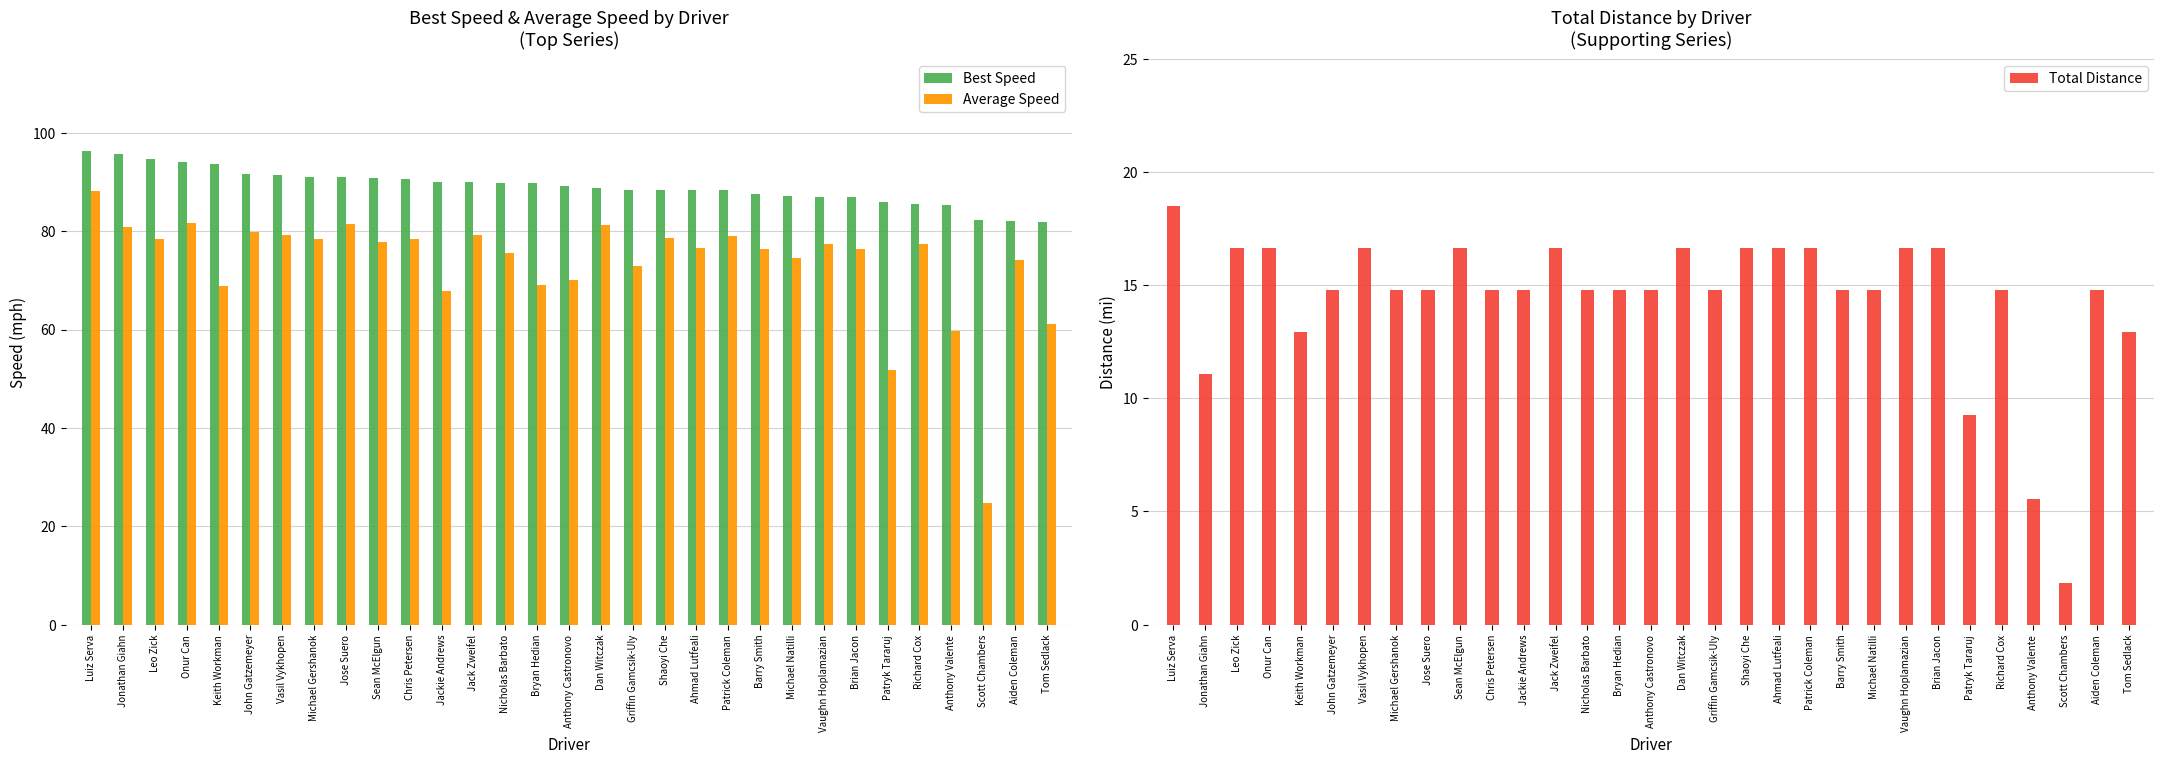

What is the difference between the maximum and minimum values in the Best Speed series?

14.5